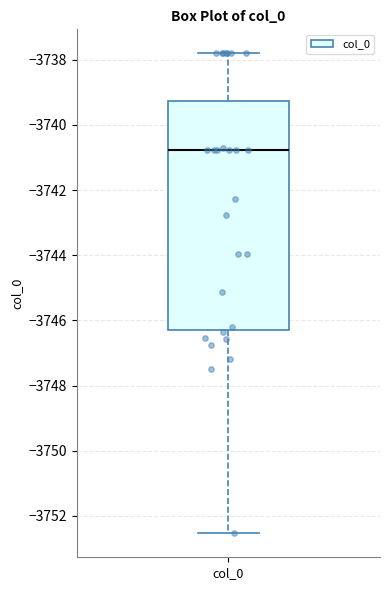

Transcribe this box plot: give where the median line is, the range the box spans, and where the two whiskers end, as read against the y-axis. The values are not printed on the chart, so give them approximately, as read against the axis.

median -3740.8, box -3746.2 to -3739.2, whiskers -3752.6 to -3737.8